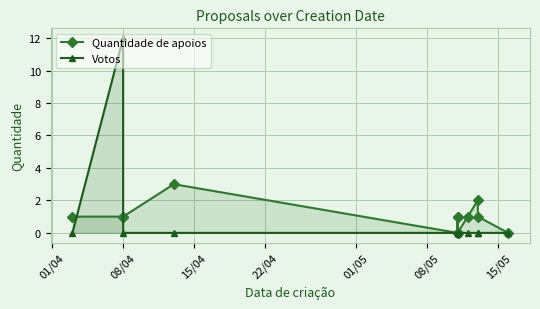

What is the difference between the highest and lowest values at 08/04?

11